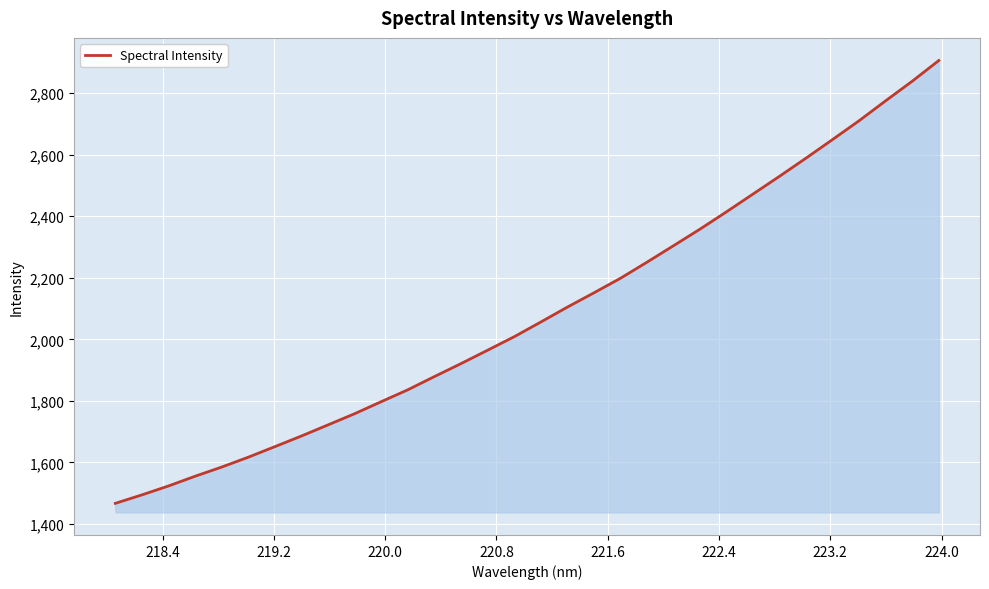

What is the difference between the maximum and minimum values?

1438.1